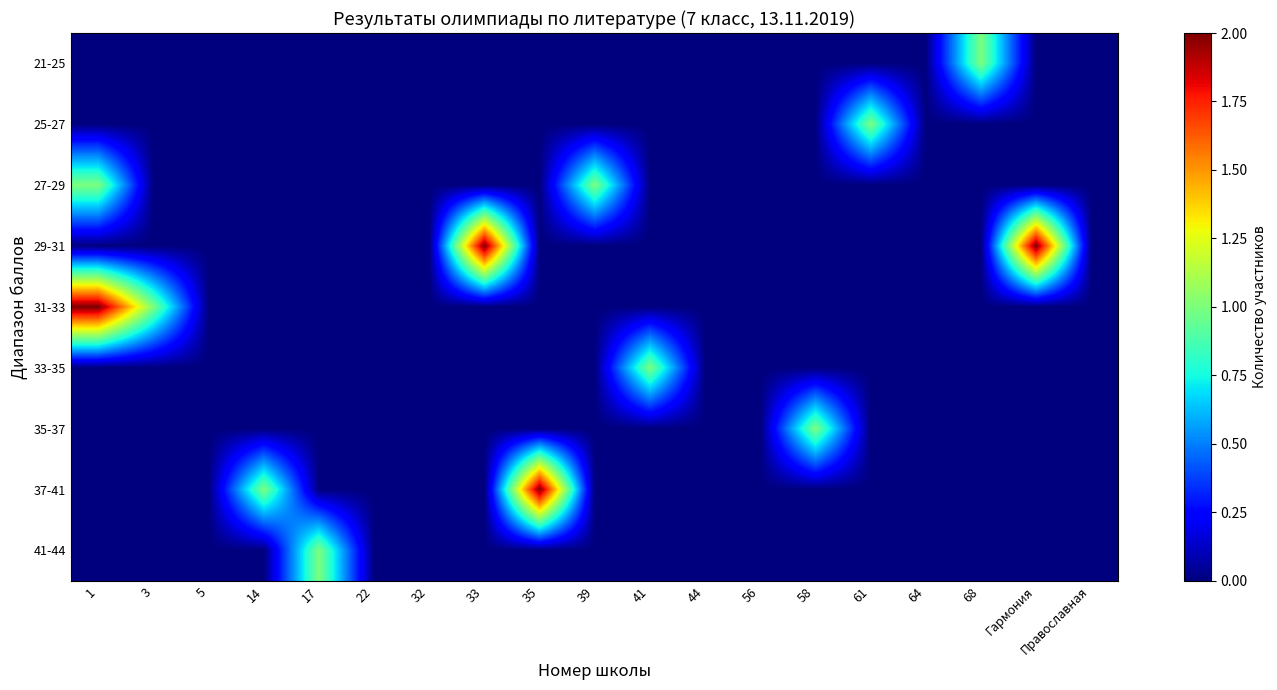

Which label corresponds to the largest value in the chart?

33